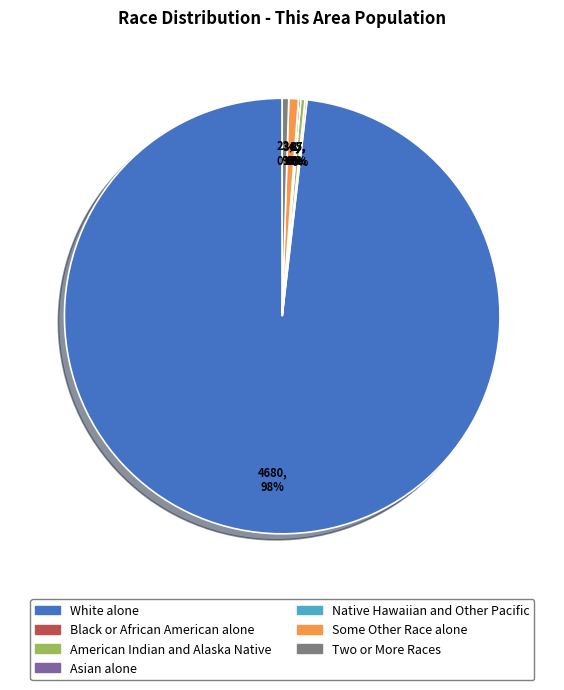

What is the total percentage of Black or African American alone and Native Hawaiian and Other Pacific?

0.1%